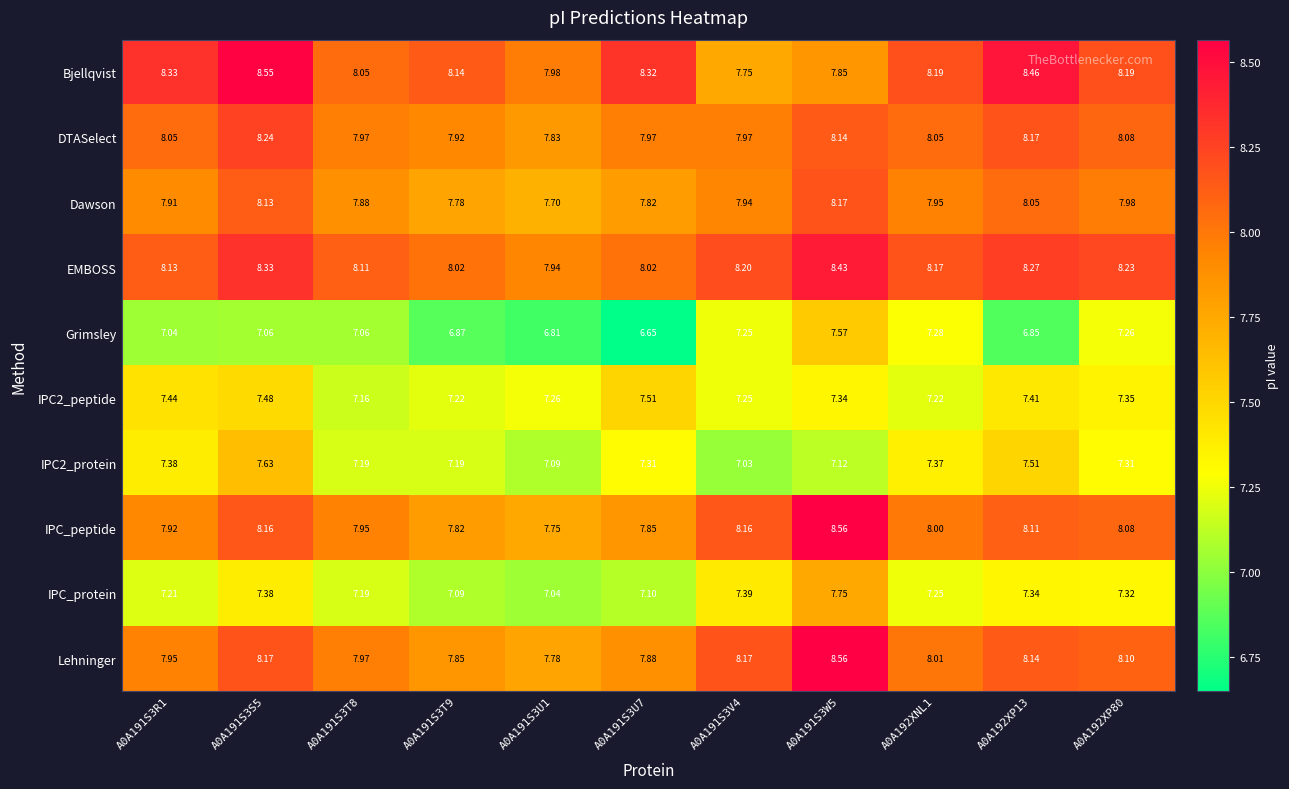

Is the value of IPC2_peptide at A0A191S3R1 greater than the value of Bjellqvist at A0A192XP80?

No